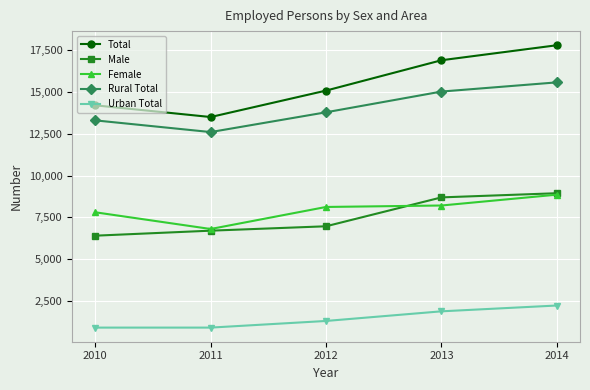

At how many categories does at least one series exceed 15352?

2